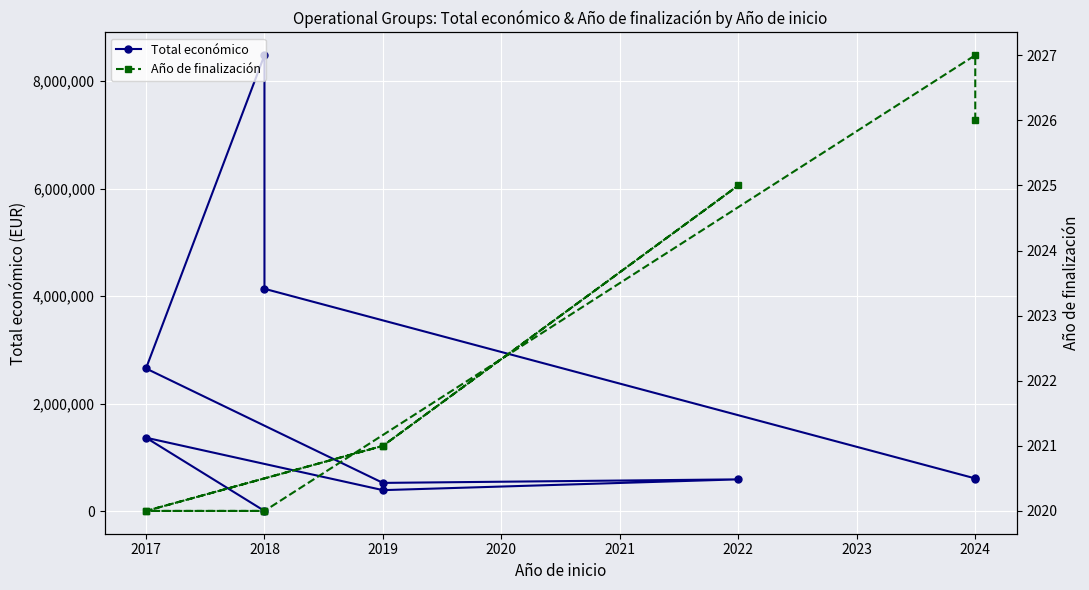

Between 2018 and 2024, which is larger?

2024